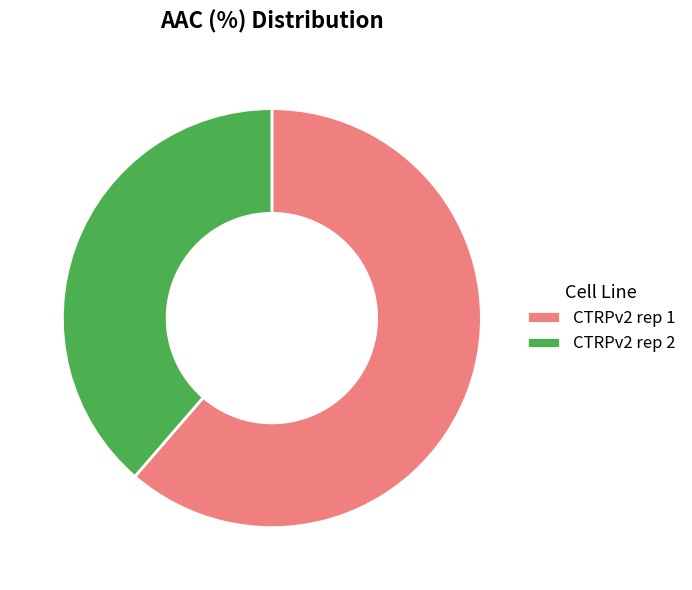

Do CTRPv2 rep 2 and CTRPv2 rep 1 together represent more than half of the pie?

Yes